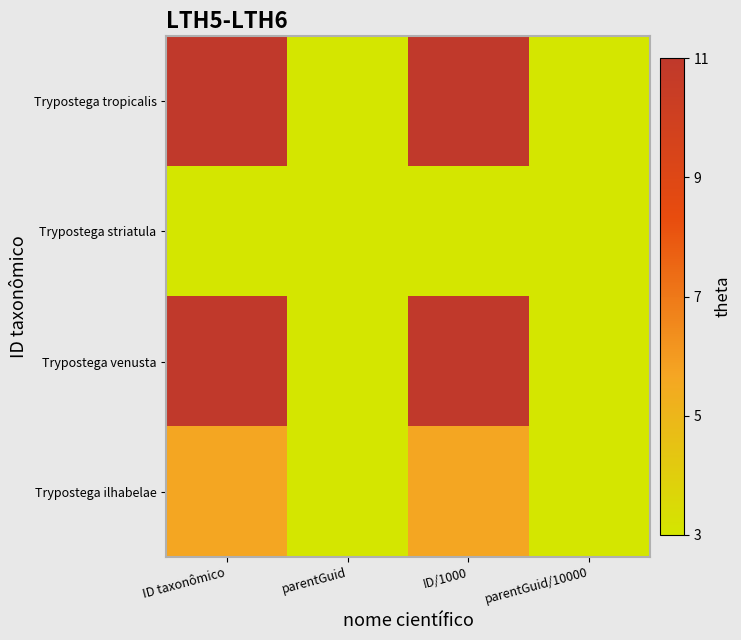

List the series in order of their peak value, highest first.

Trypostega venusta, Trypostega tropicalis, Trypostega ilhabelae, Trypostega striatula